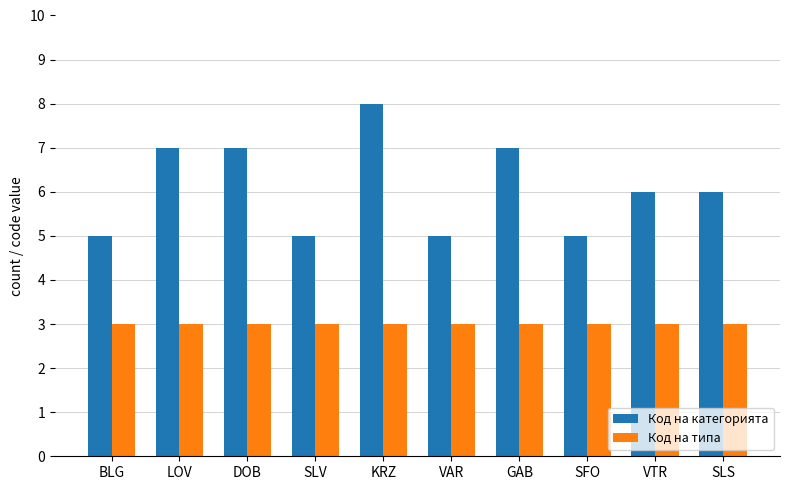

What value does the Код на типа series have at VTR?

3